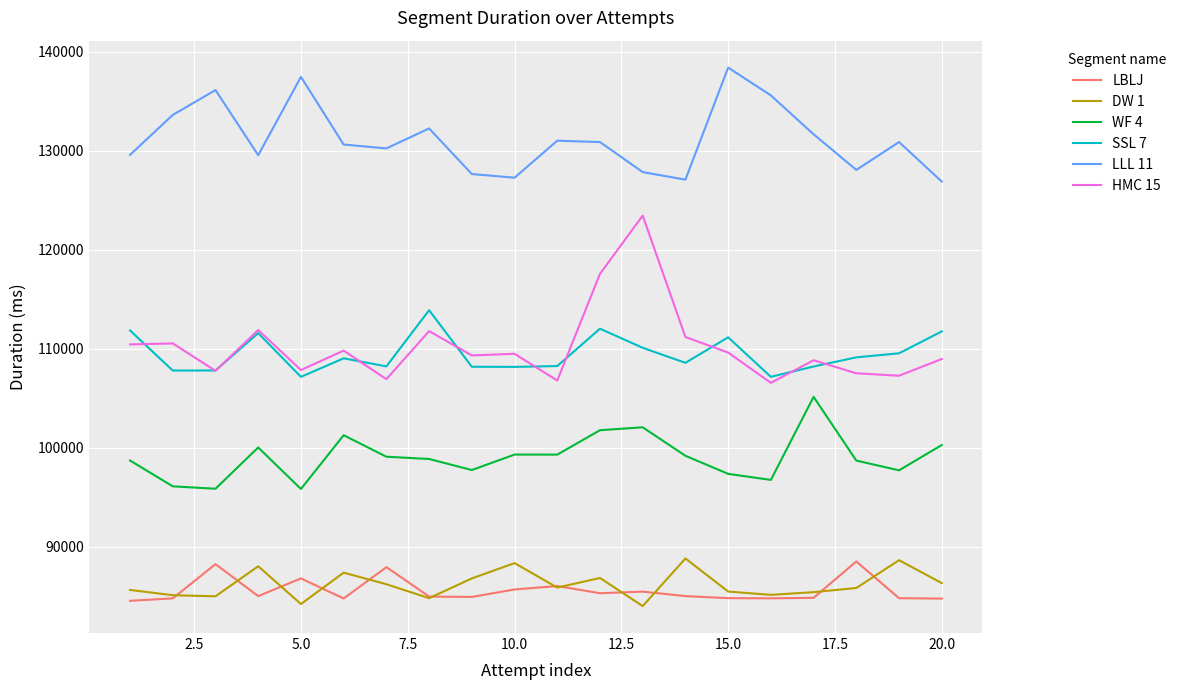

Which series has the largest total across all categories?

LLL 11